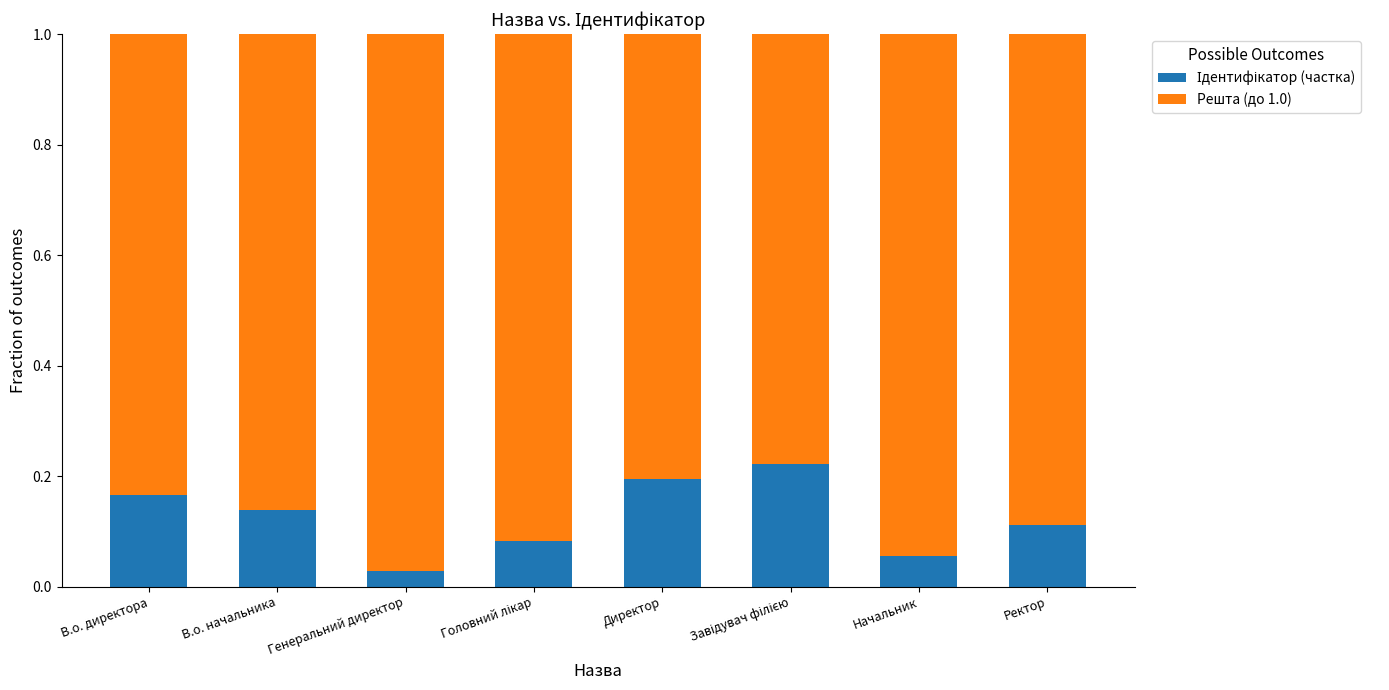

Rank the categories by Решта (до 1.0) value from highest to lowest.

Генеральний директор, Начальник, Головний лікар, Ректор, В.о. начальника, В.о. директора, Директор, Завідувач філією